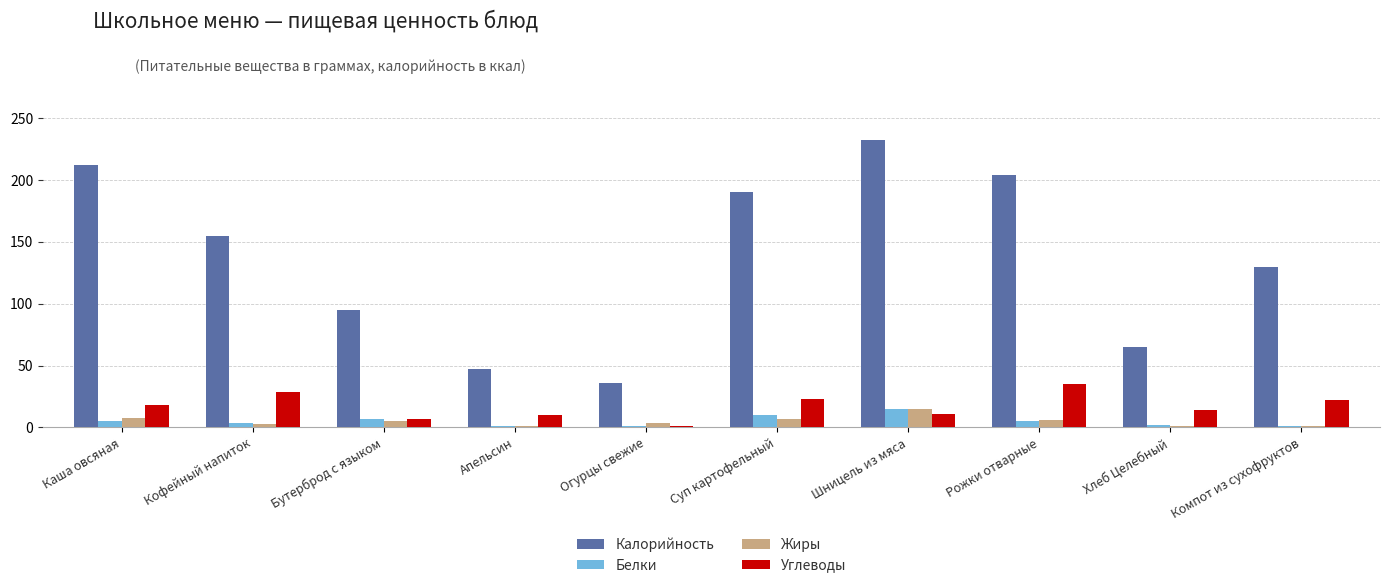

How many bars are there in total?

40